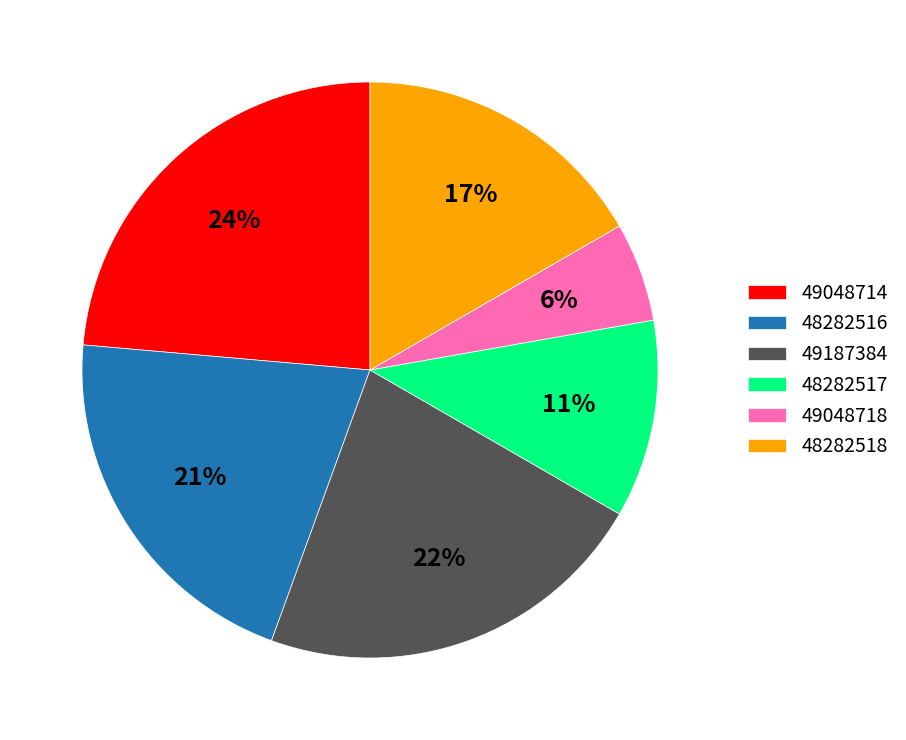

Which slice is the smallest?

49048718